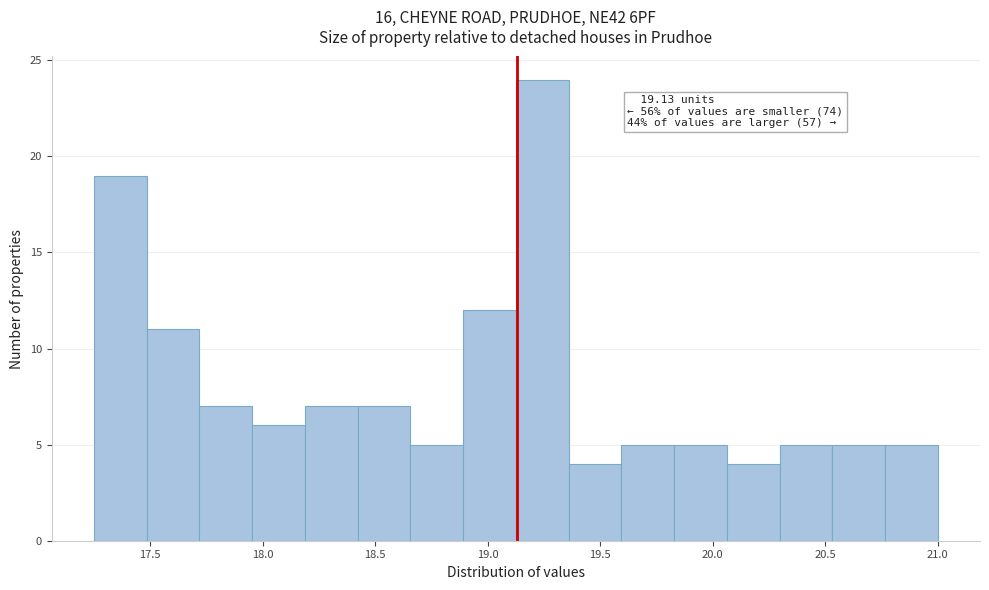

Over which range of the x-axis is the bar tallest?

19.15 to 19.35